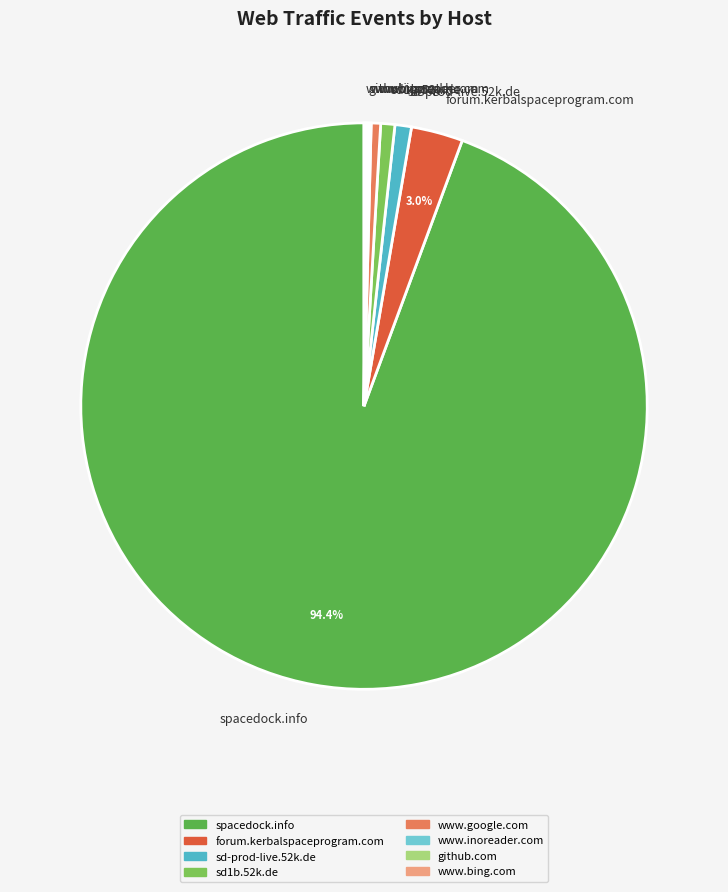

To the nearest percent, what is the average slice percentage?

12%